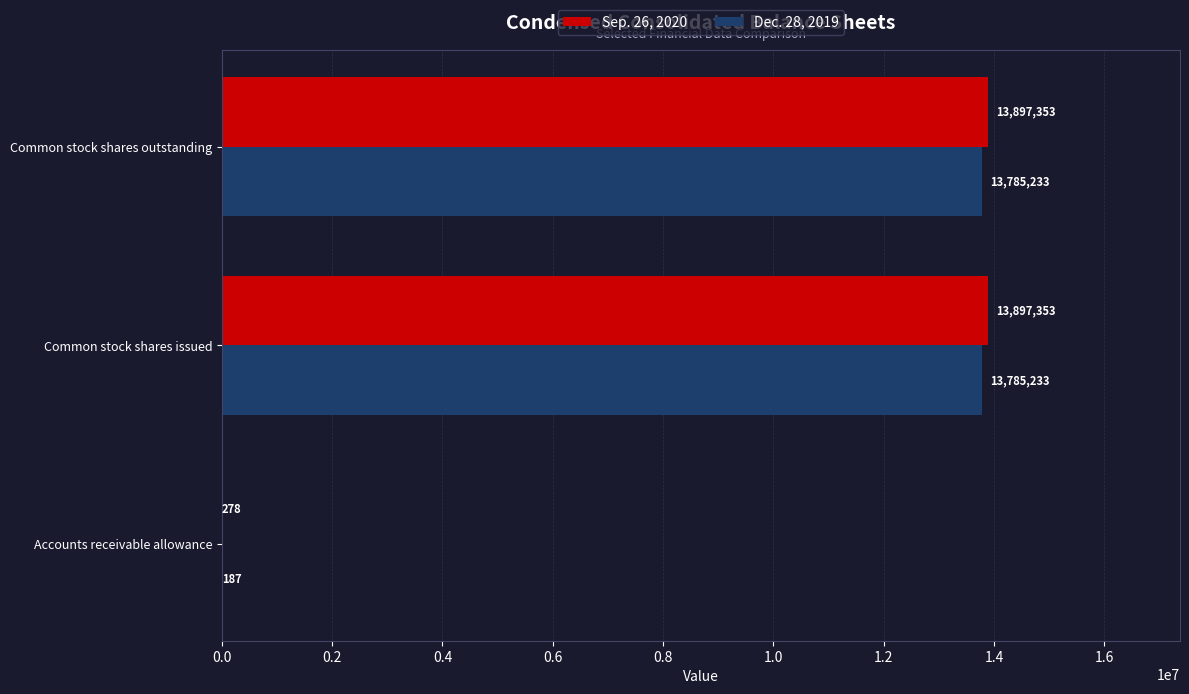

How many data points does each series have?

3